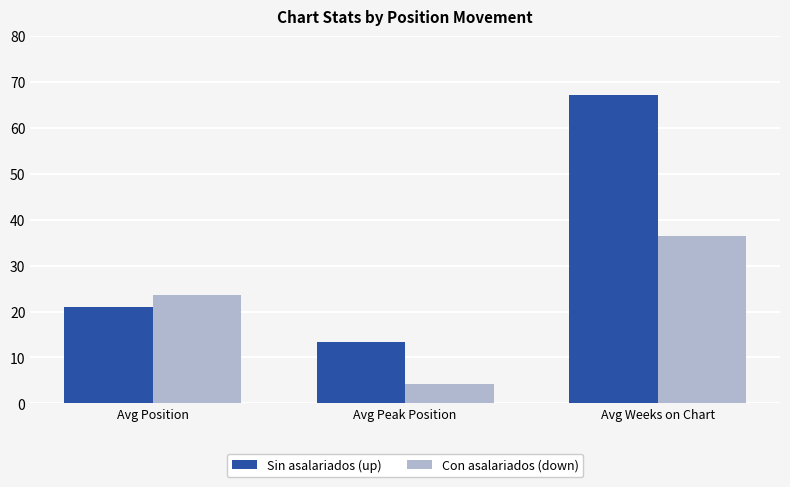

What is the difference between the highest and lowest values at Avg Peak Position?

9.0